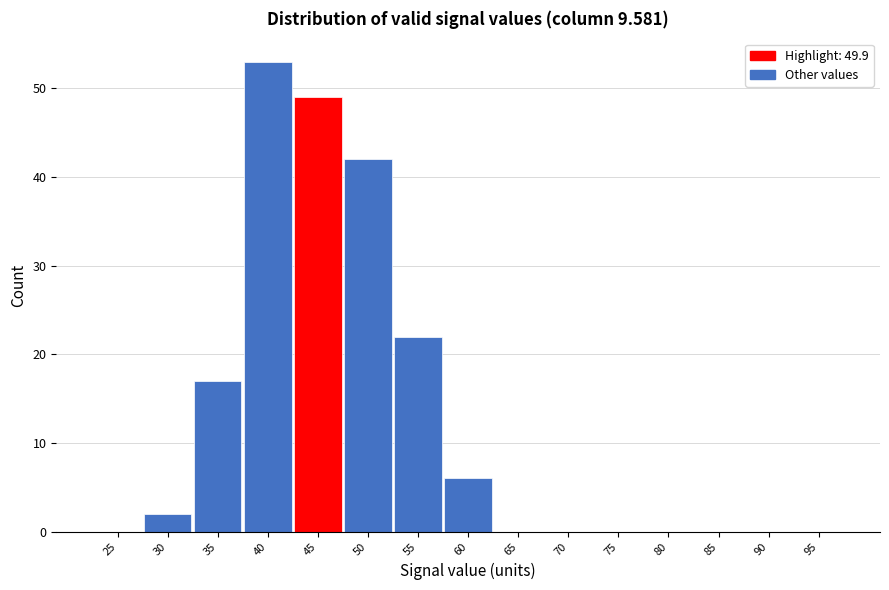

Reading left to right, extract all data points from this chart.

25=0	30=2	35=17	40=53	45=49	50=42	55=22	60=6	65=0	70=0	75=0	80=0	85=0	90=0	95=0